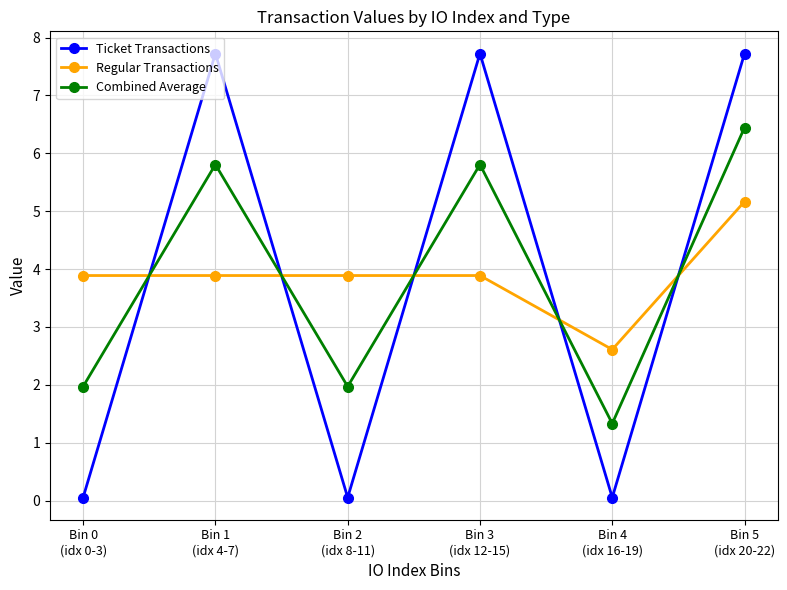

Does the chart display data point markers on the line(s)?

Yes